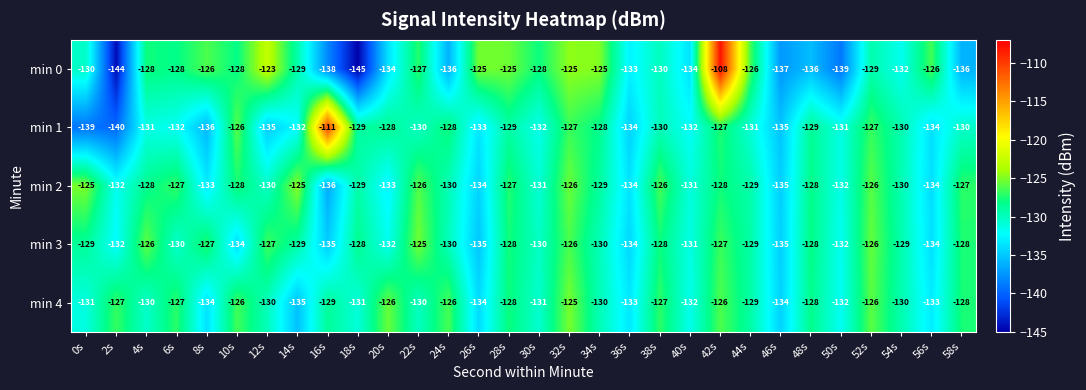

Is the value of min 4 at 48s greater than the value of min 1 at 0s?

Yes